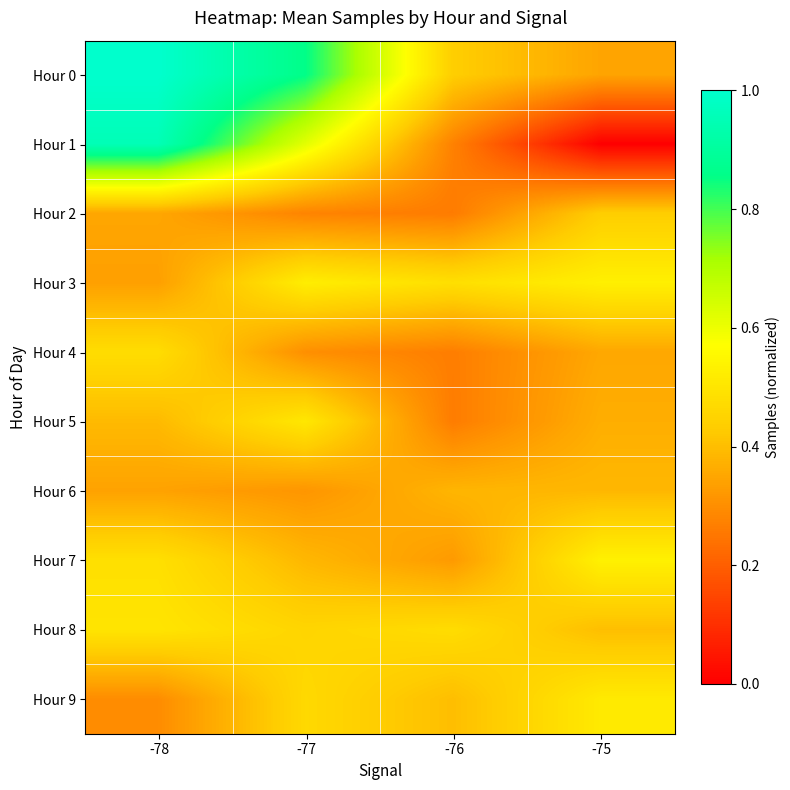

What is the spread (max minus min) of values at -78?

0.7